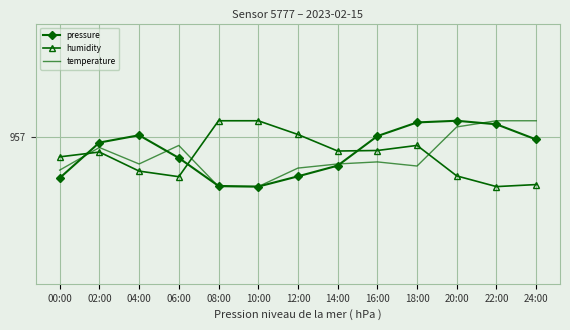

What value does the pressure series have at 22:00?

957.1